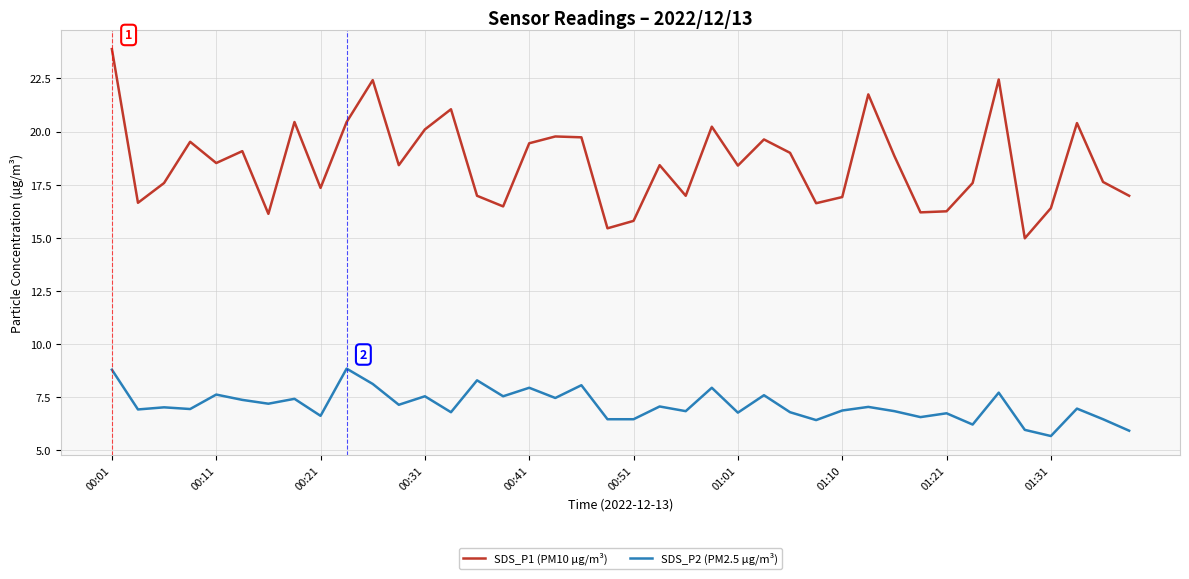

Rank the series by their maximum value, from lowest to highest.

SDS_P2 (PM2.5 µg/m³), SDS_P1 (PM10 µg/m³)